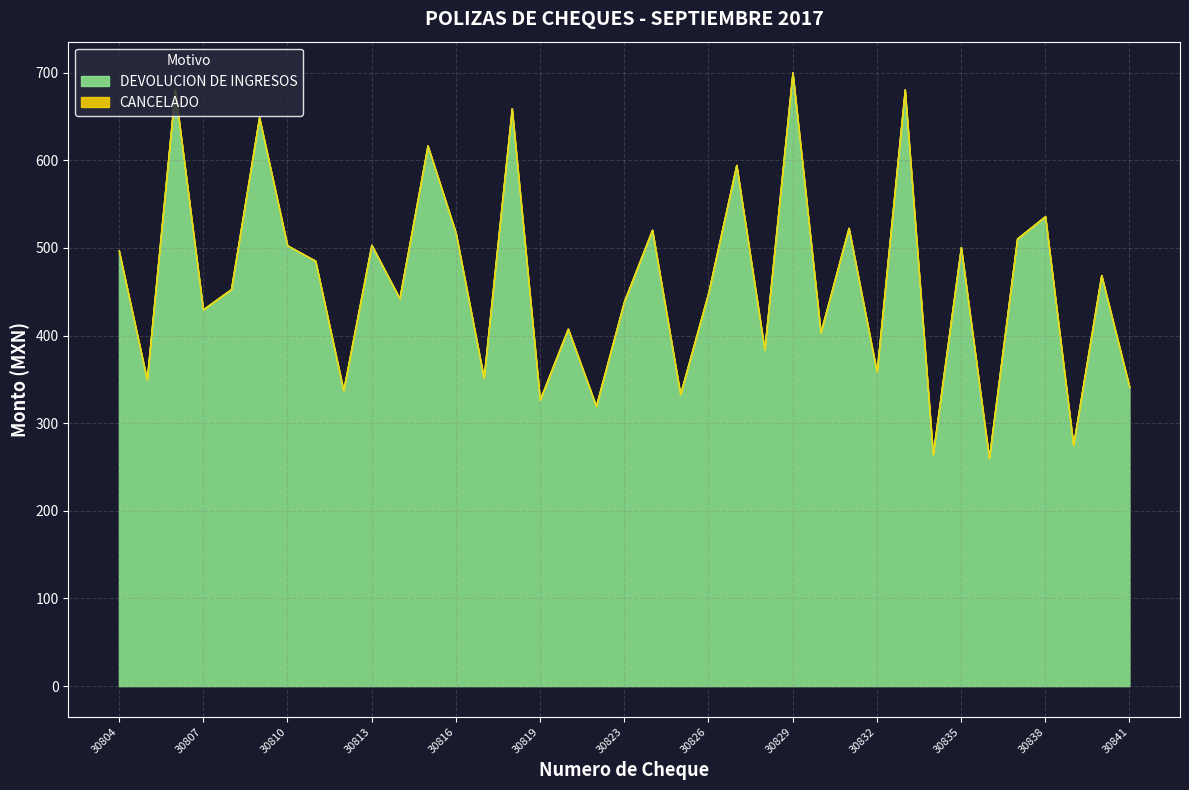

Reading left to right, what are all the values shown in this chart?

497.0	349.8	680.5	429.7	452.8	649.1	502.9	485.3	337.4	503.5	442.4	616.8	517.5	351.7	659.2	326.8	407.7	319.5	438.8	520.6	333.0	448.7	594.6	384.0	700.3	403.5	522.8	358.3	680.6	264.4	500.8	260.1	510.4	536.0	275.0	469.0	341.2